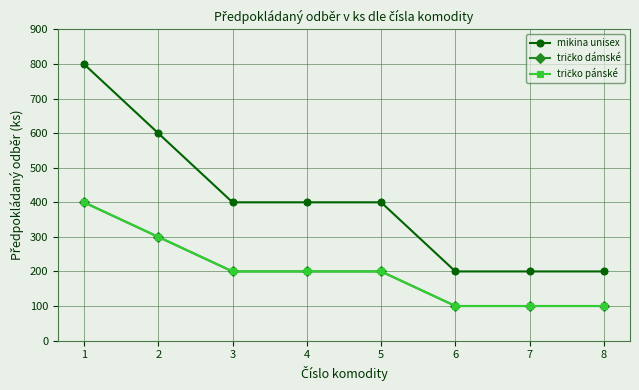

Is this an area chart (filled region under the line)?

No